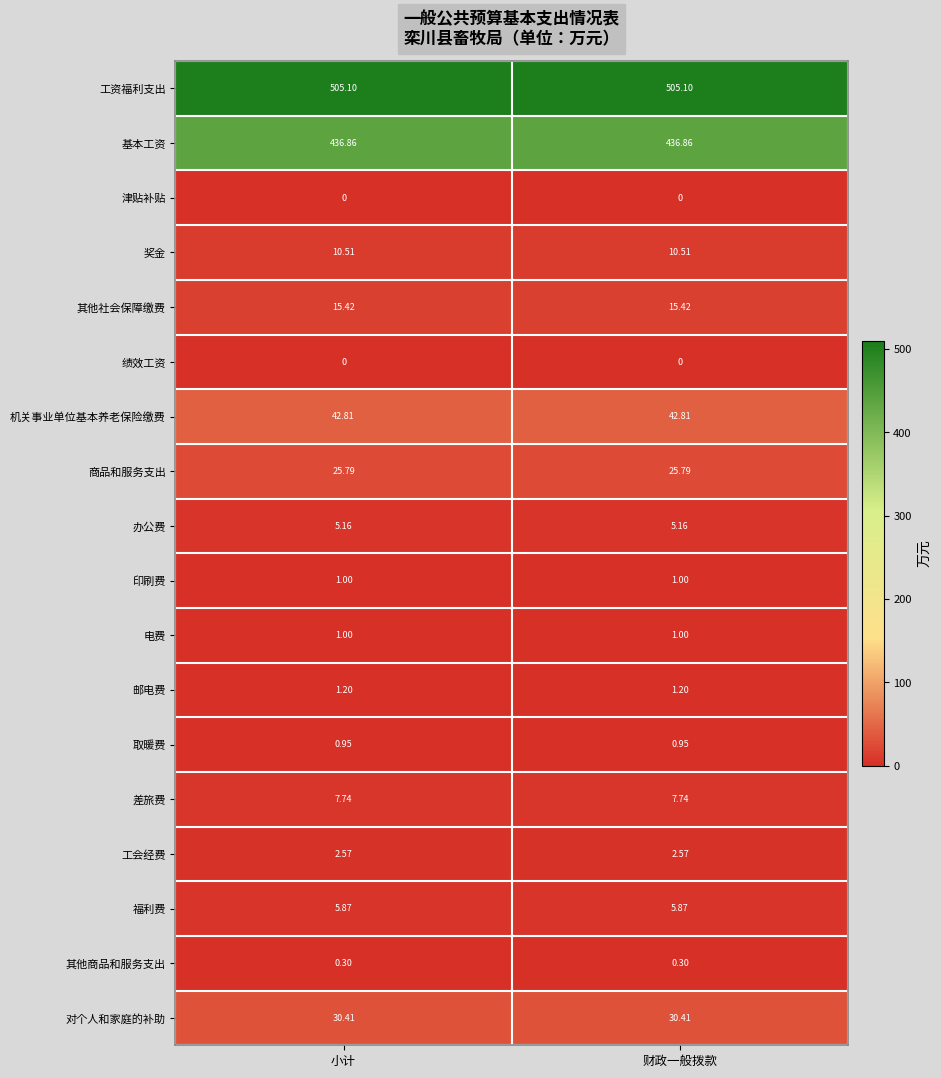

Is the value of 绩效工资 at 小计 greater than the value of 取暖费 at 小计?

No